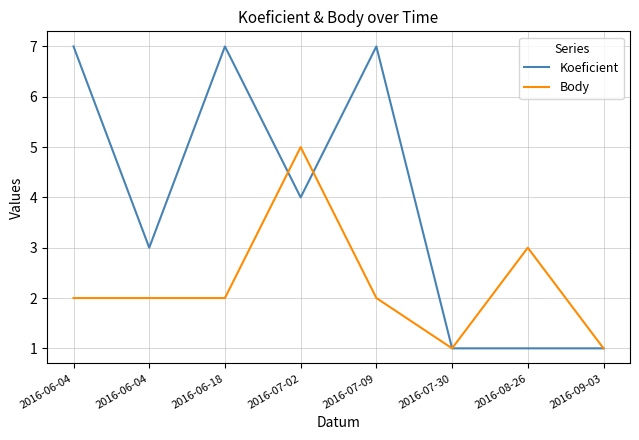

What is the difference between the maximum and minimum values in the Body series?

4